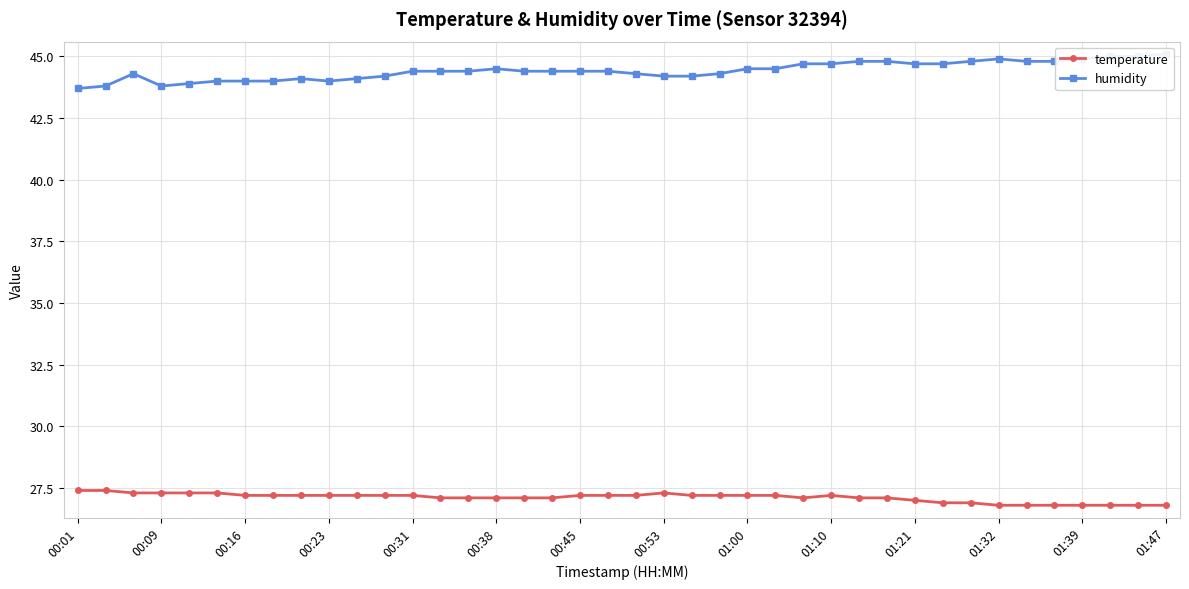

The value of temperature at 01:00 is 27.2. True or false?

True